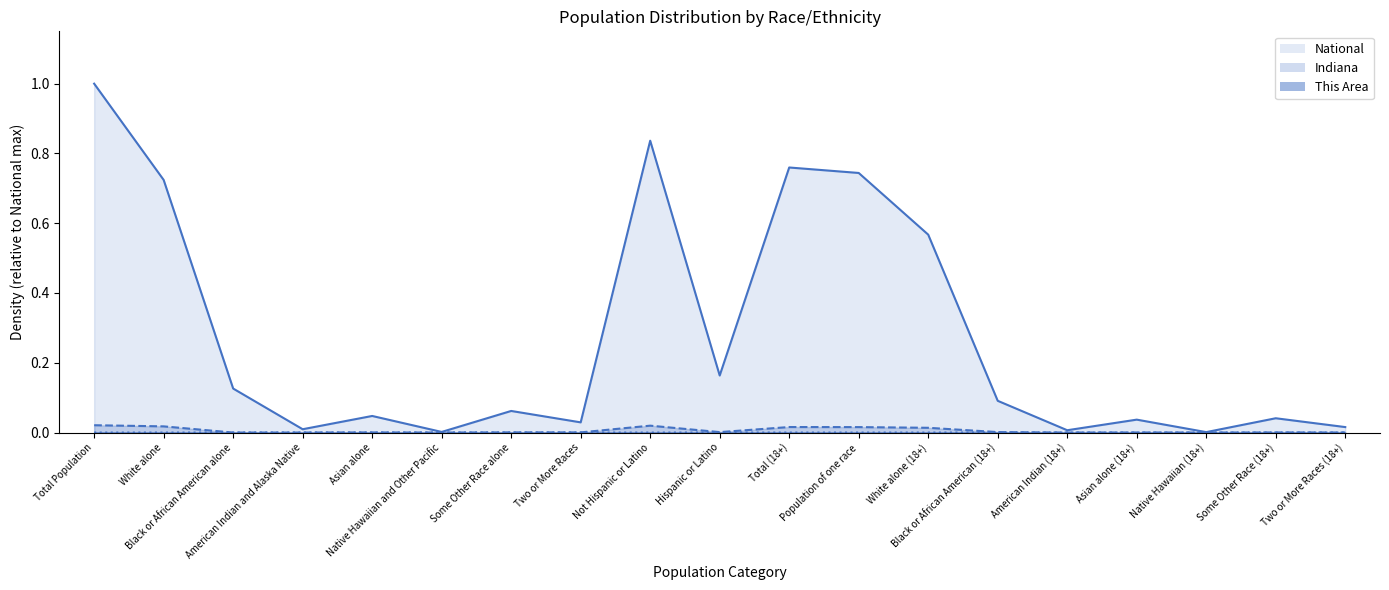

True or false: This Area and Indiana cross at least once.

False